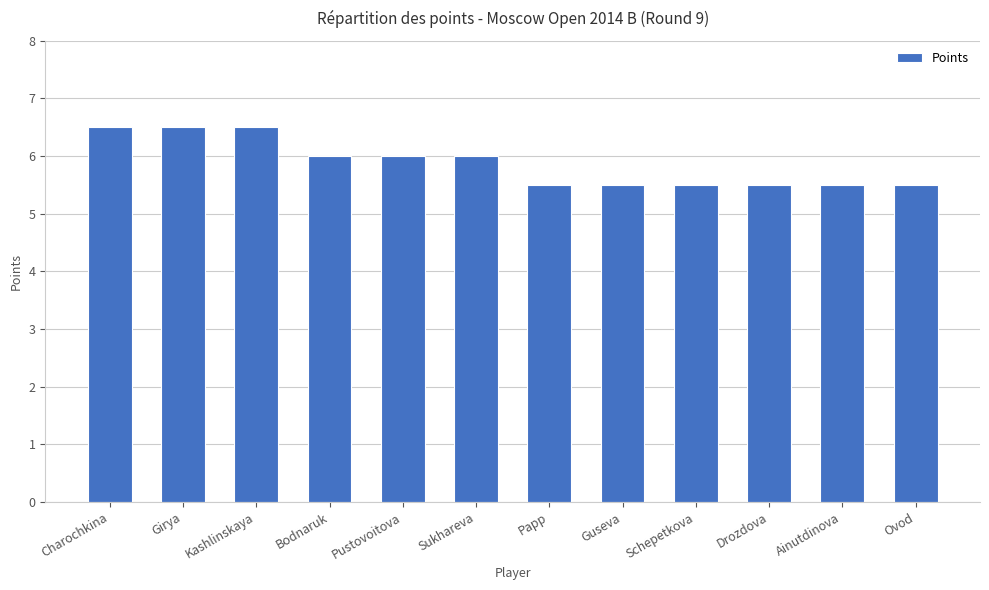

What is the ratio of the value at Pustovoitova to the value at Papp?

1.1